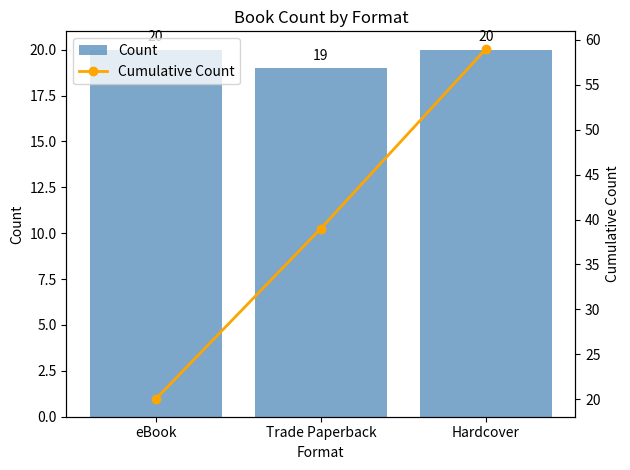

Reading right to left, list all the values displayed in this chart.

Count: Hardcover=20	Trade Paperback=19	eBook=20
Cumulative Count: Hardcover=59	Trade Paperback=39	eBook=20